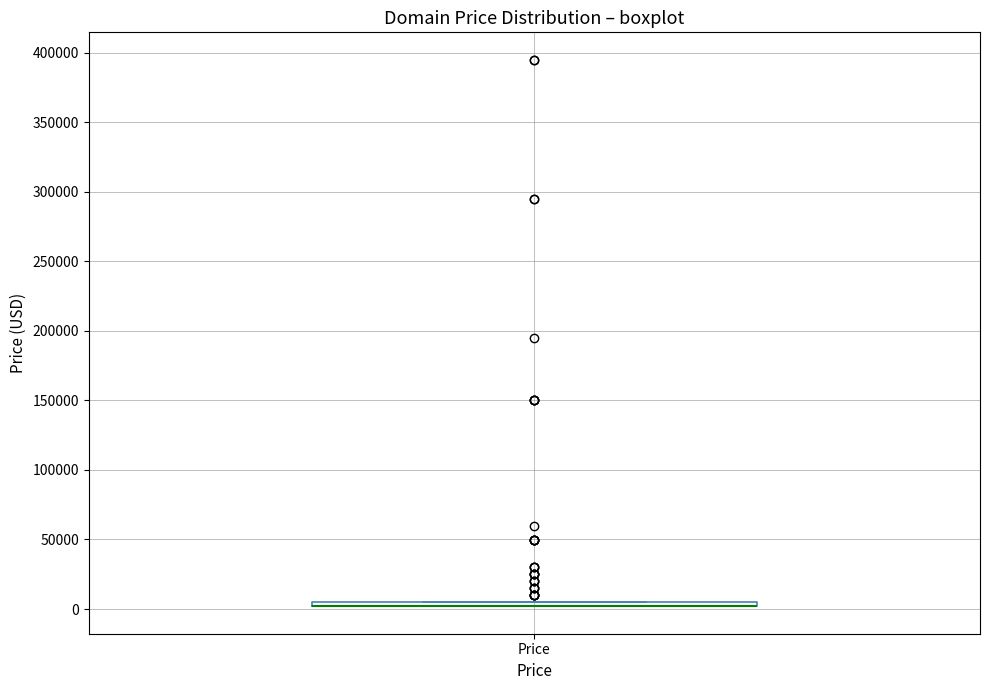

Where is the upper edge of the box for Price on the y-axis? The values are not printed on the chart, so give them approximately, as read against the axis.

5000